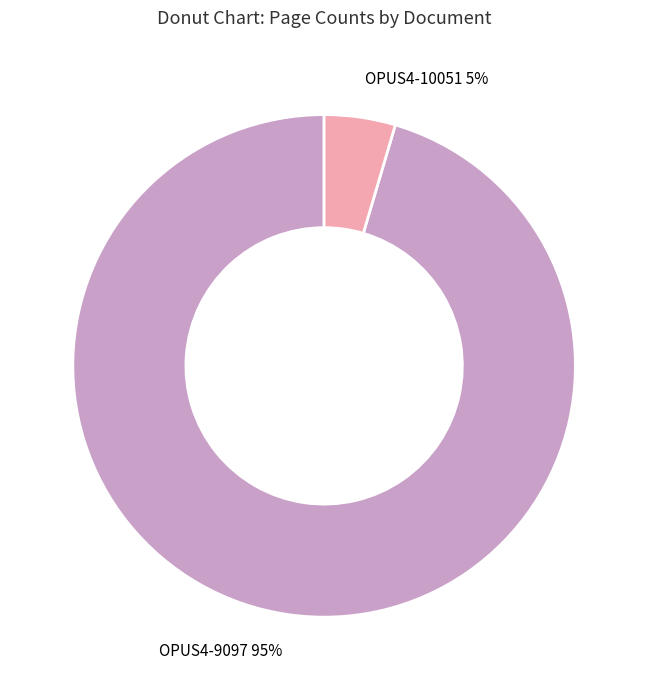

Is there a majority slice in this chart?

Yes